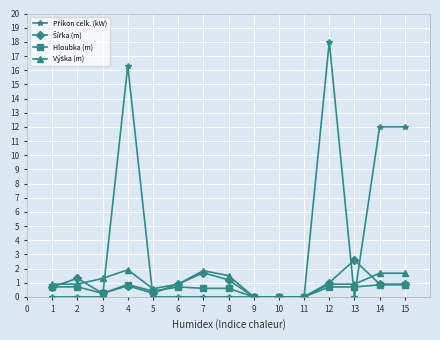

What is the total value across all series at 6?

2.5